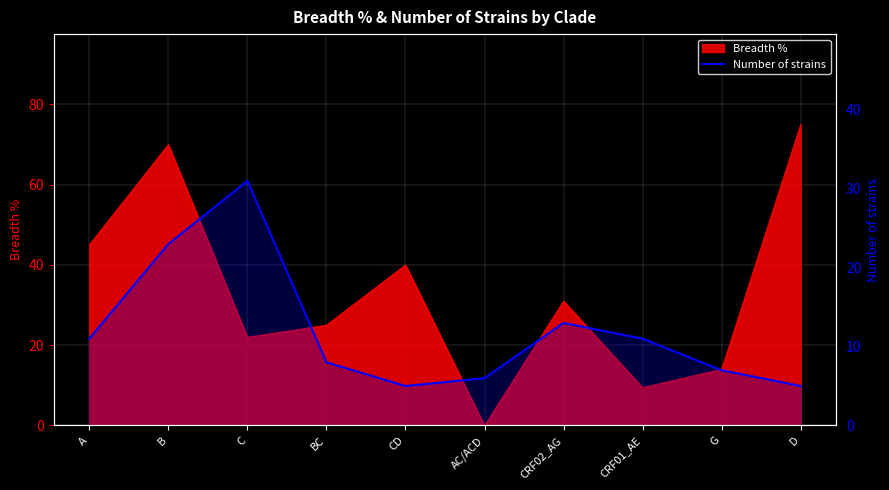

What is the sum of the values at D and CRF02_AG?

18